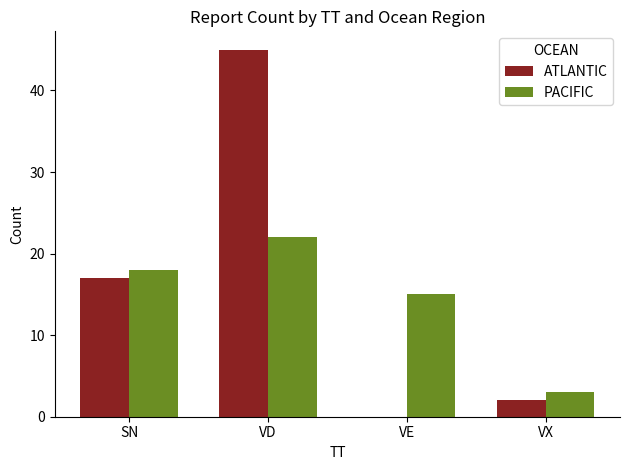

Reading left to right, what are all the values shown in this chart?

ATLANTIC: SN=17	VD=45	VE=0	VX=2
PACIFIC: SN=18	VD=22	VE=15	VX=3